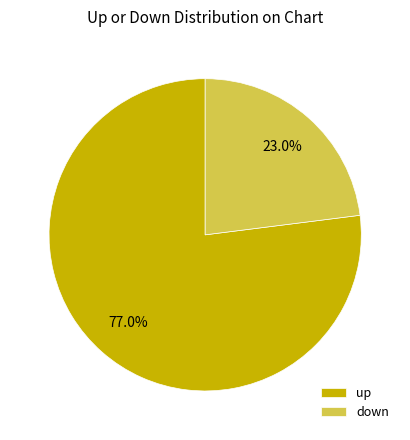

Which has a higher value, up or down?

up